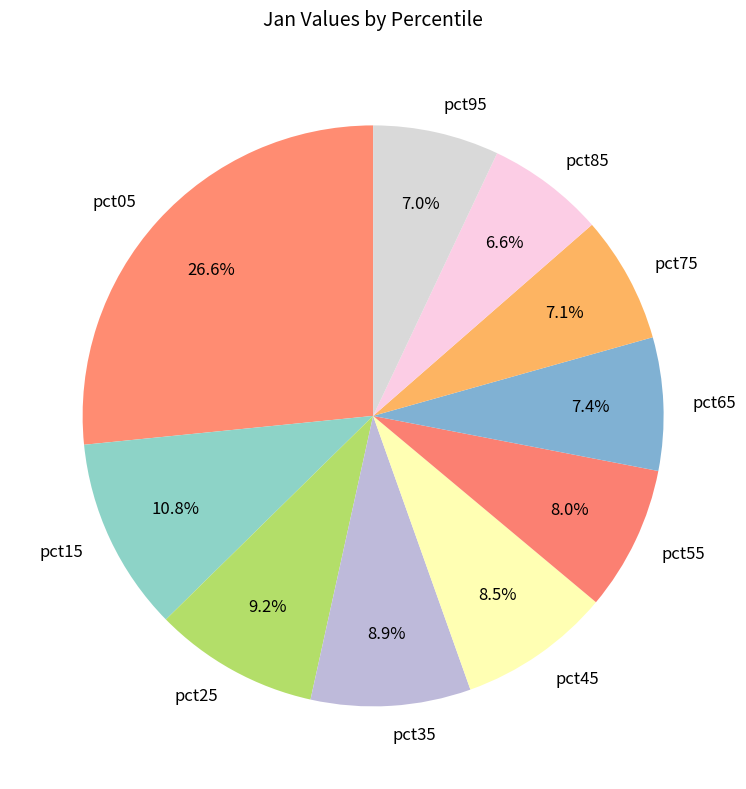

Which category has the biggest portion of the pie?

pct05